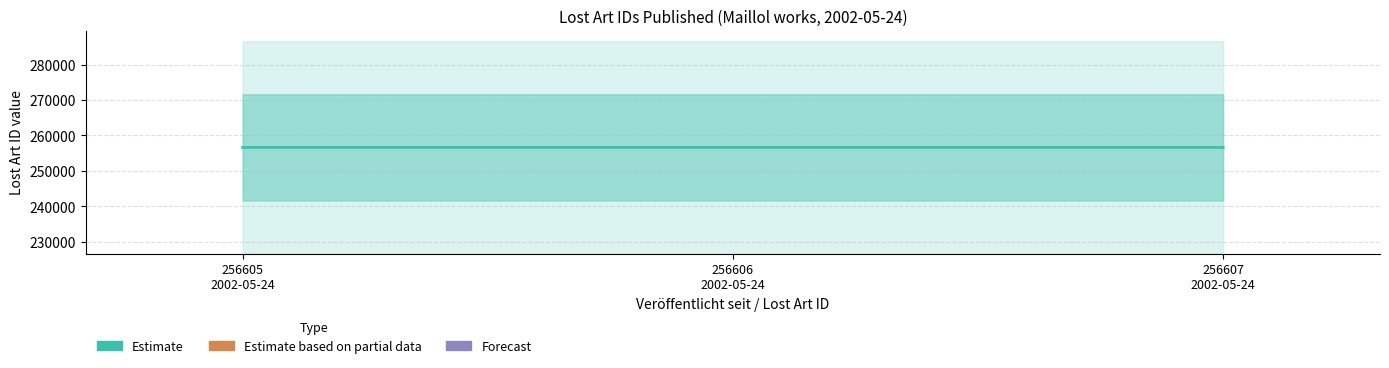

At which label does the data first exceed 256606?

256607
2002-05-24